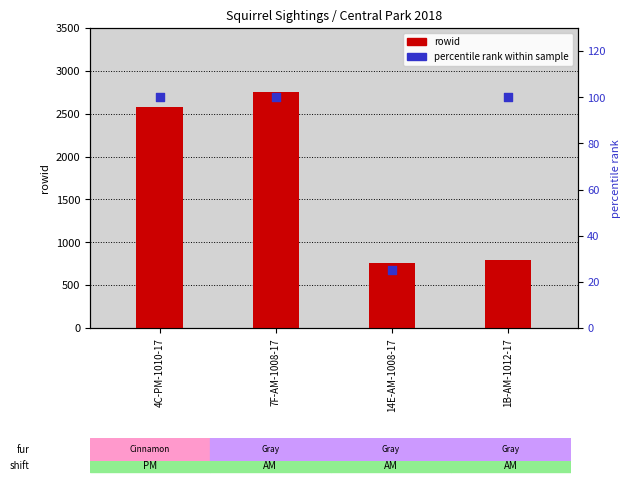

At how many categories does at least one series exceed 1187?

2